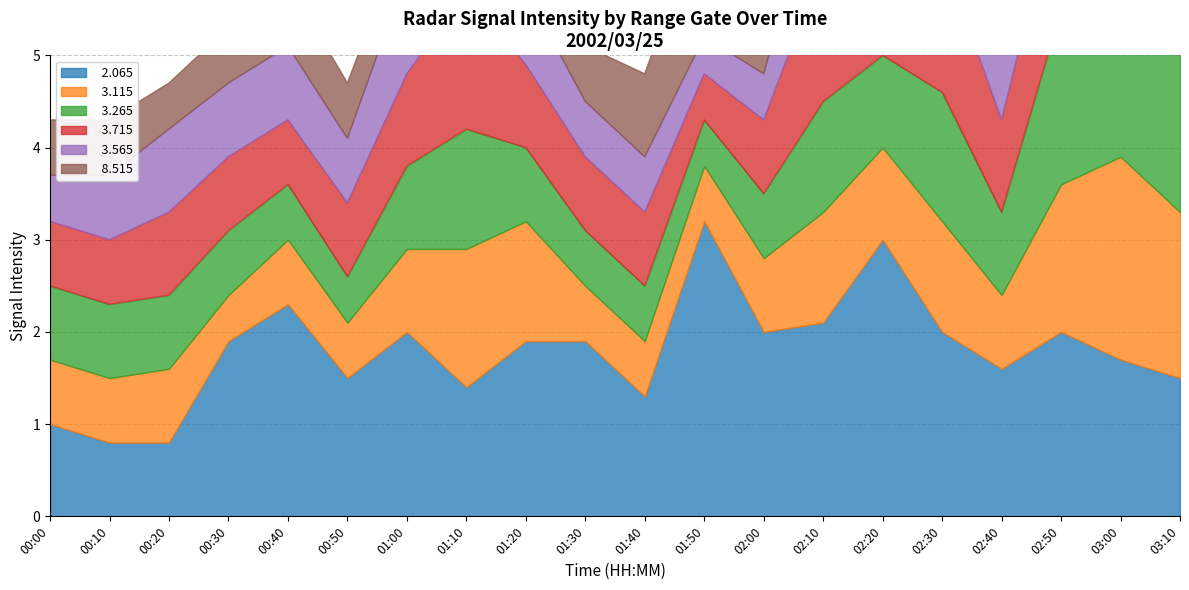

What is the minimum value shown in the chart?

0.4